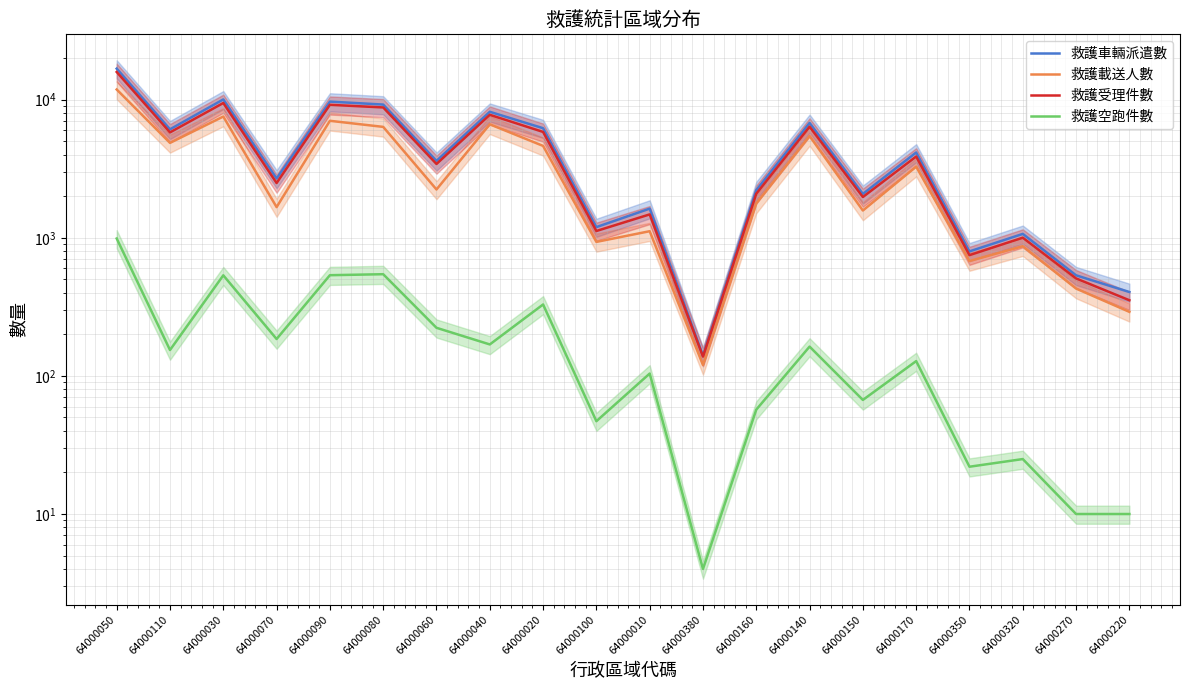

How many categories are shown in the chart?

20